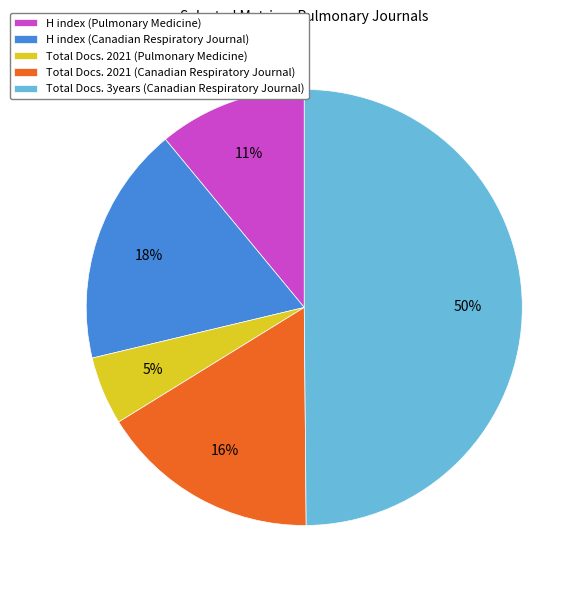

To the nearest percent, what is the difference between the H index (Pulmonary Medicine) and Total Docs. 2021 (Pulmonary Medicine) slice percentages?

6%